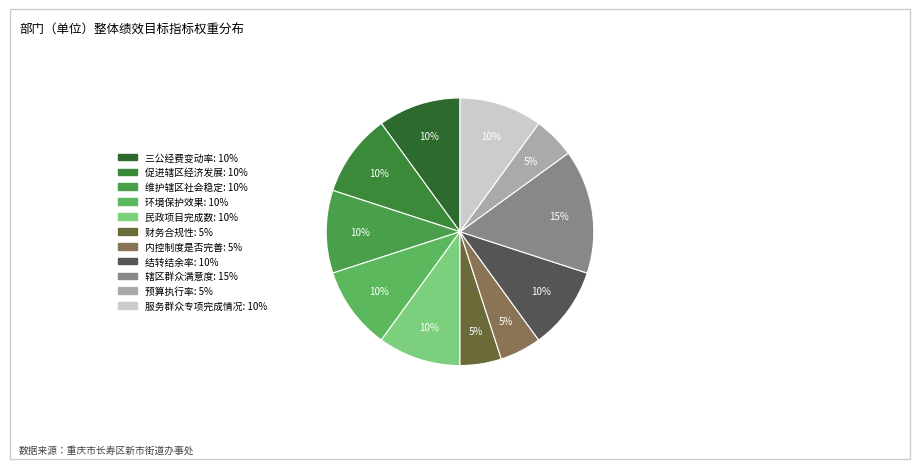

Which category has the smallest portion of the pie?

财务合规性